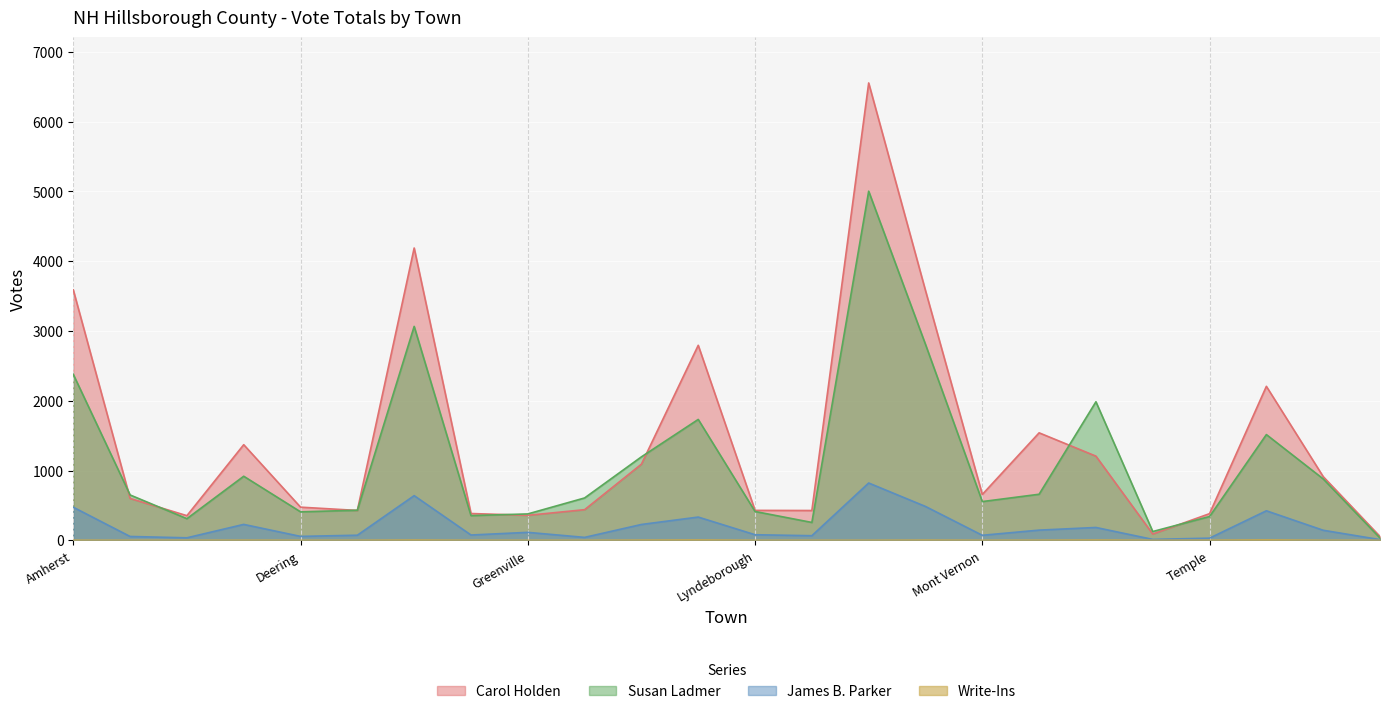

Reading left to right, what are all the values shown in this chart?

Carol Holden: 3588	600	353	1370	475	428	4188	384	358	439	1091	2794	429	427	6553	3578	657	1540	1206	90	382	2206	913	55
Susan Ladmer: 2378	650	310	918	408	431	3065	354	378	607	1196	1732	413	256	5002	2807	555	660	1985	126	341	1515	880	33
James B. Parker: 474	55	36	228	56	73	640	76	114	42	227	333	80	66	821	485	72	146	184	13	31	423	144	10
Write-Ins: 1	0	0	1	0	0	3	0	0	0	2	4	0	0	0	2	0	1	3	0	1	5	0	0